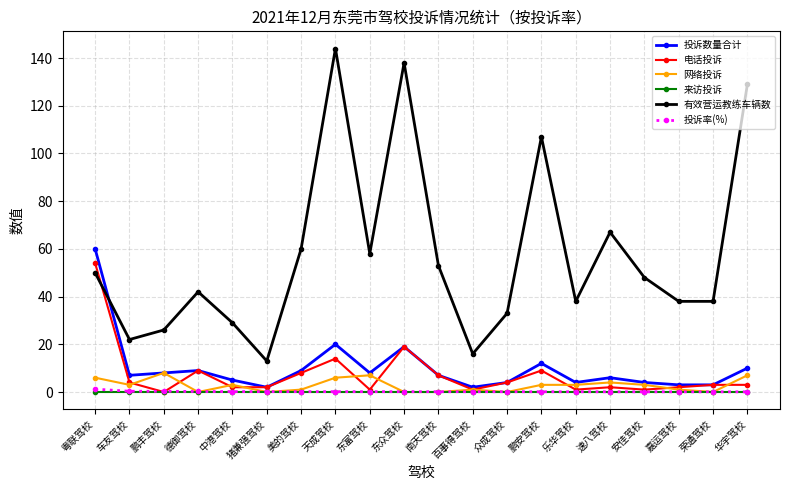

At which label is 有效营运教练车辆数 closest to 78?

速八驾校